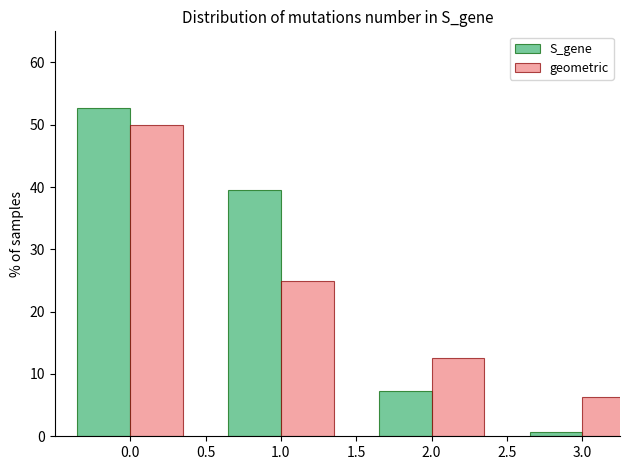

What is the spread (max minus min) of values at 1.0?

14.5